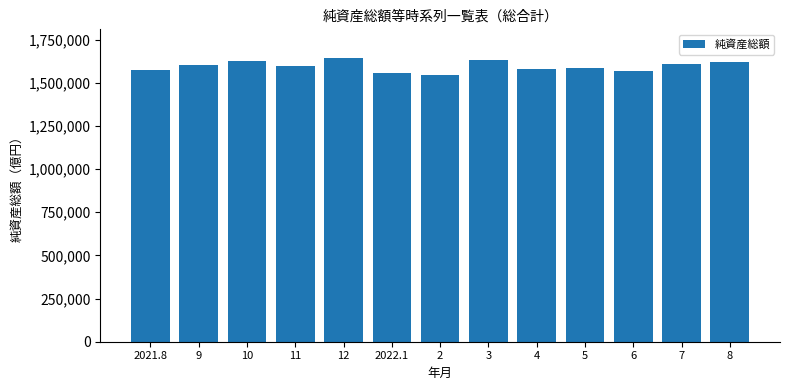

Approximately how many times larger is the value at 12 compared to 7?

1.0